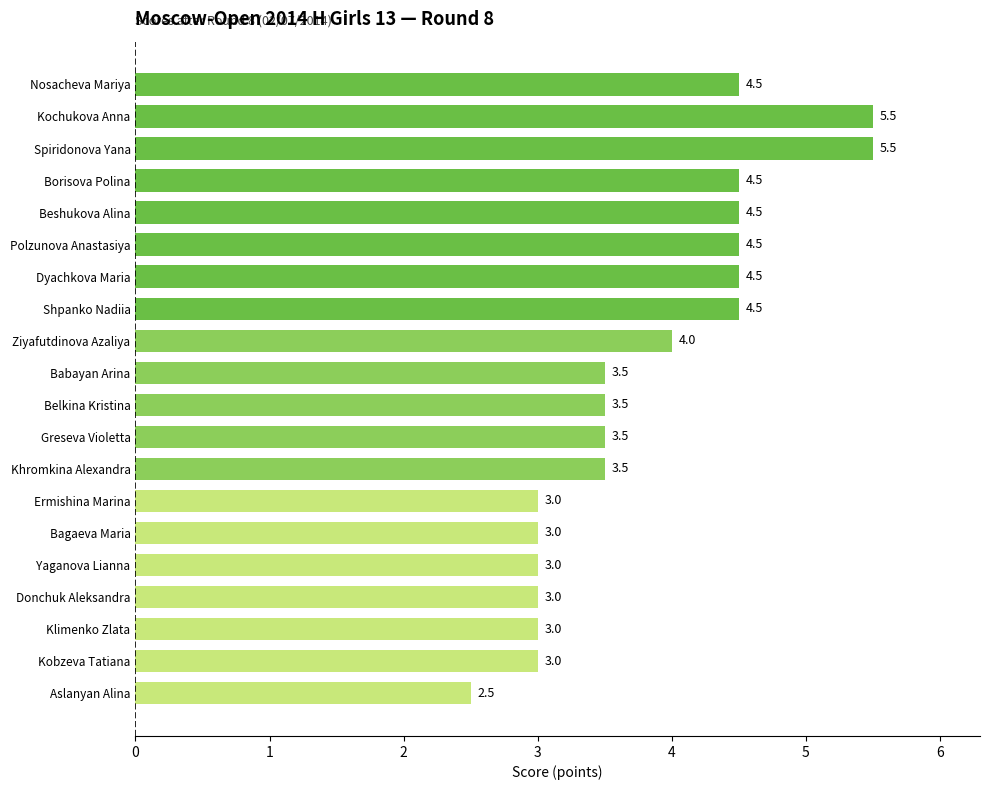

Which label corresponds to the smallest value in the chart?

Aslanyan Alina